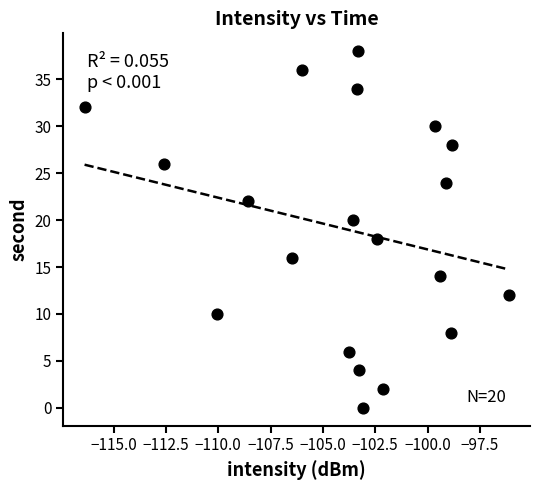

What is the range of Y values (max minus min)?

38